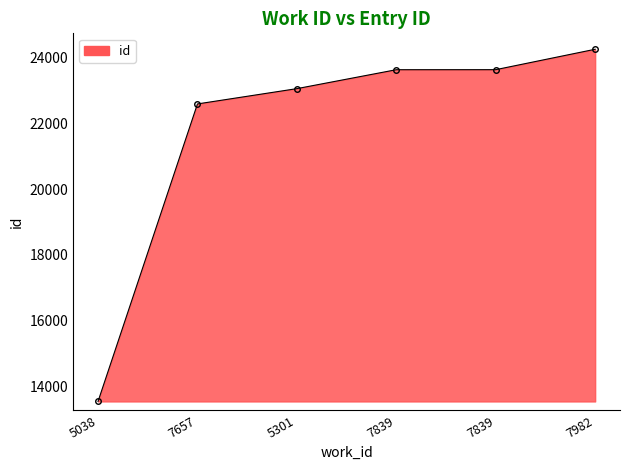

How many distinct data groups are displayed?

1